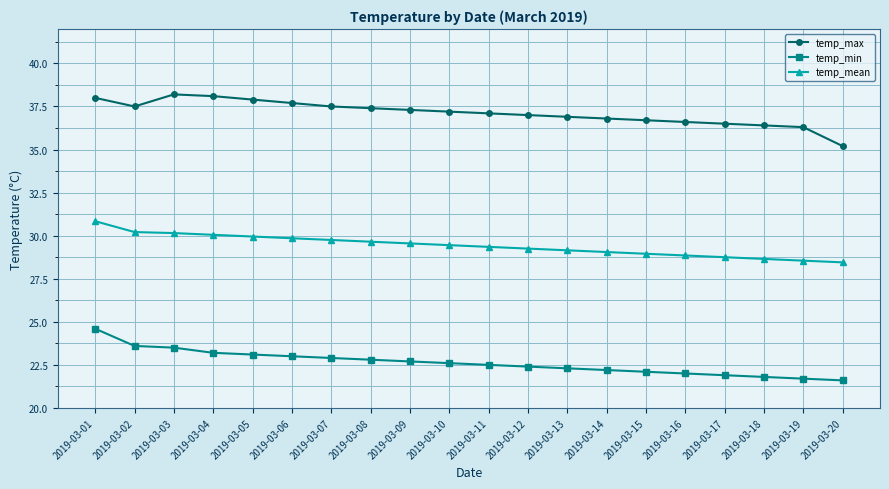

What is the sum of the temp_max values at 2019-03-19 and 2019-03-06?

74.0